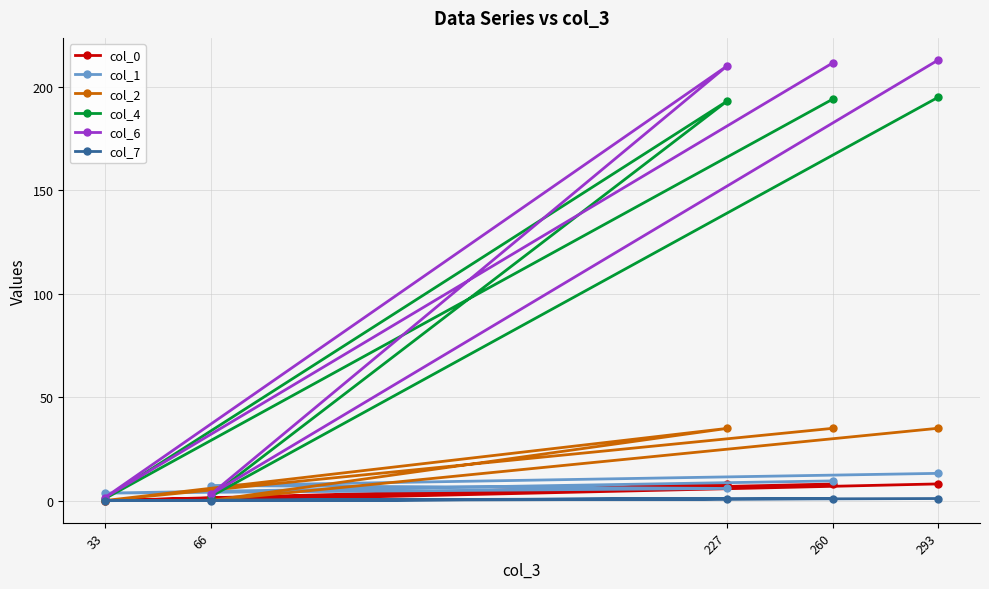

At which category does col_0 reach its first local valley?

66